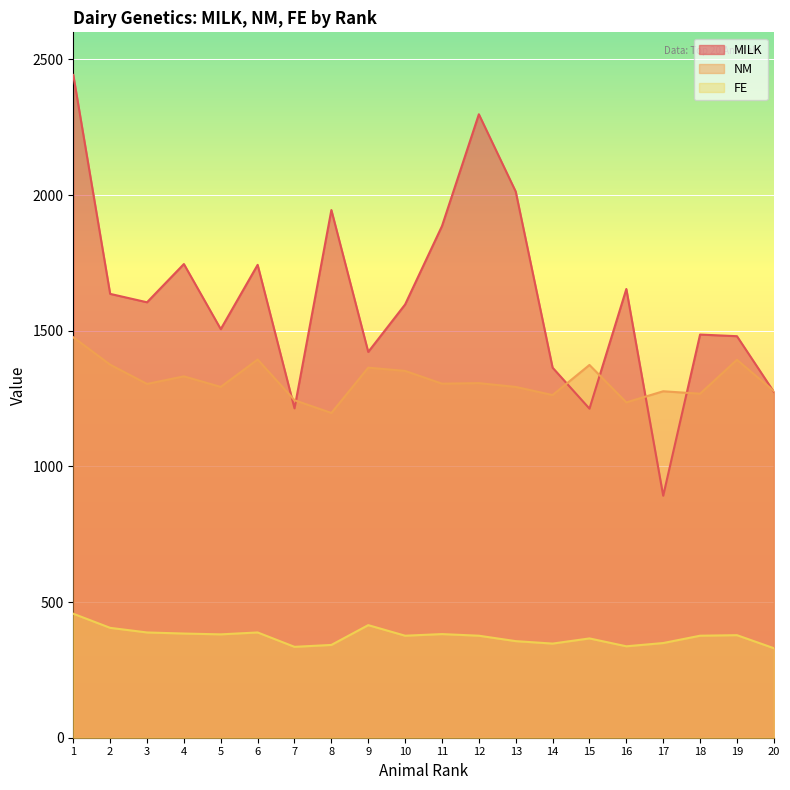

How many data points in MILK are less than 1605?

10